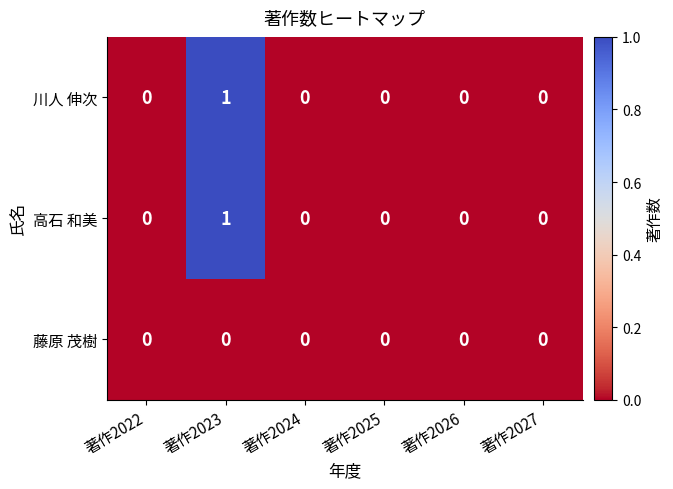

Which label corresponds to the largest value in the chart?

著作2023